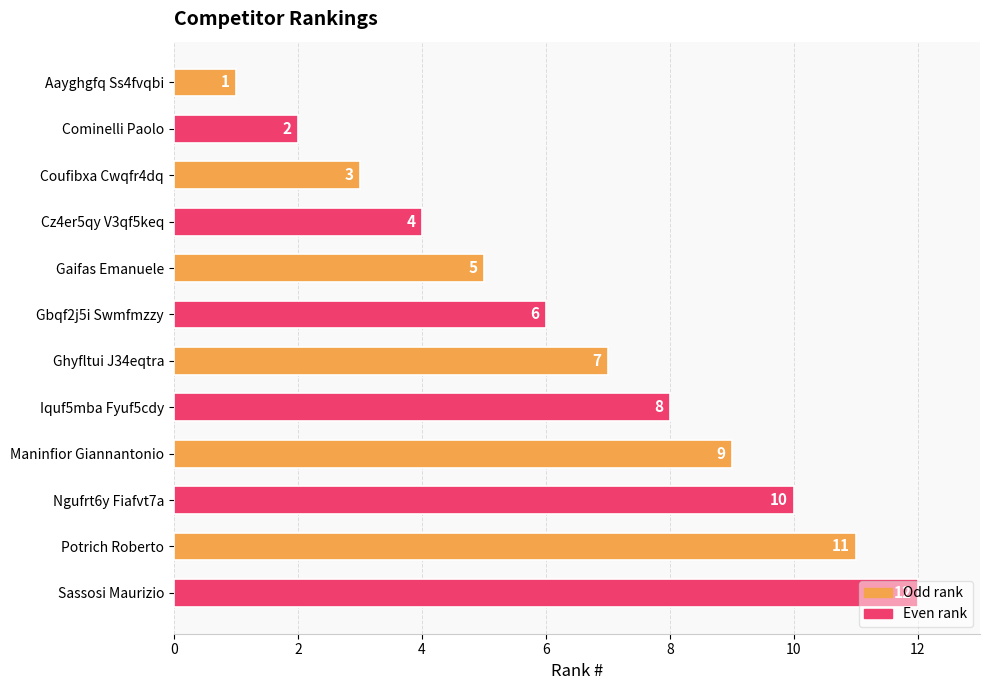

Does the chart contain stacked bars?

No